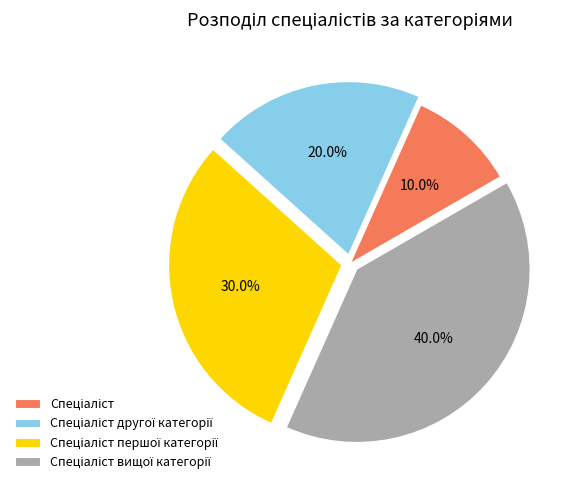

Does any single category account for the majority?

No